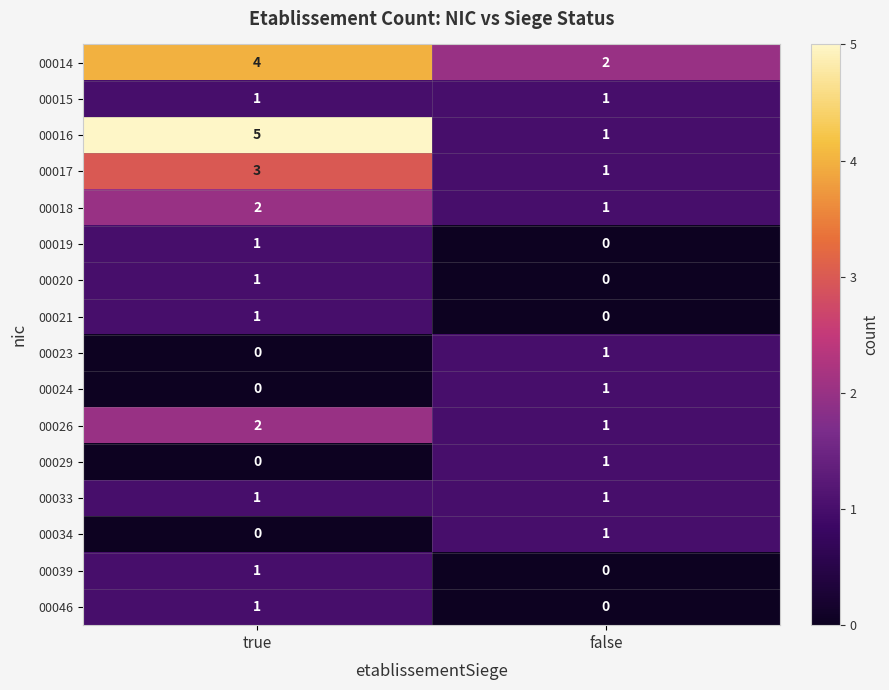

What is the spread (max minus min) of values at true?

5